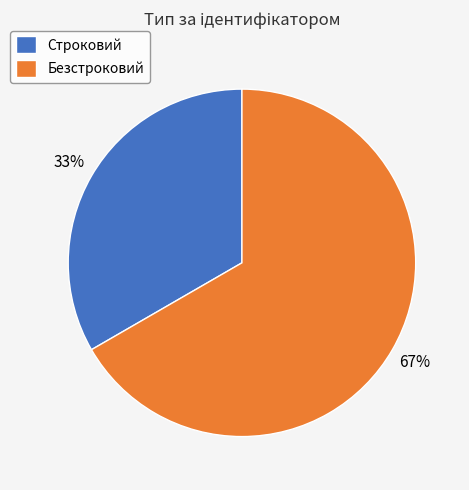

The Строковий slice represents 33% of the pie. True or false?

True